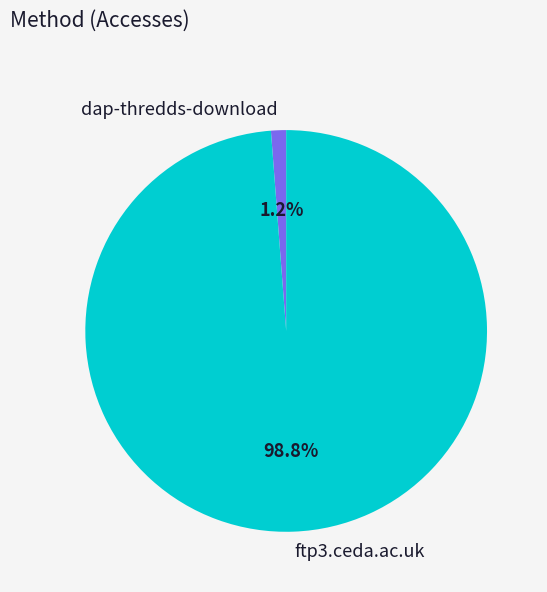

What is the smallest slice in the pie chart?

dap-thredds-download